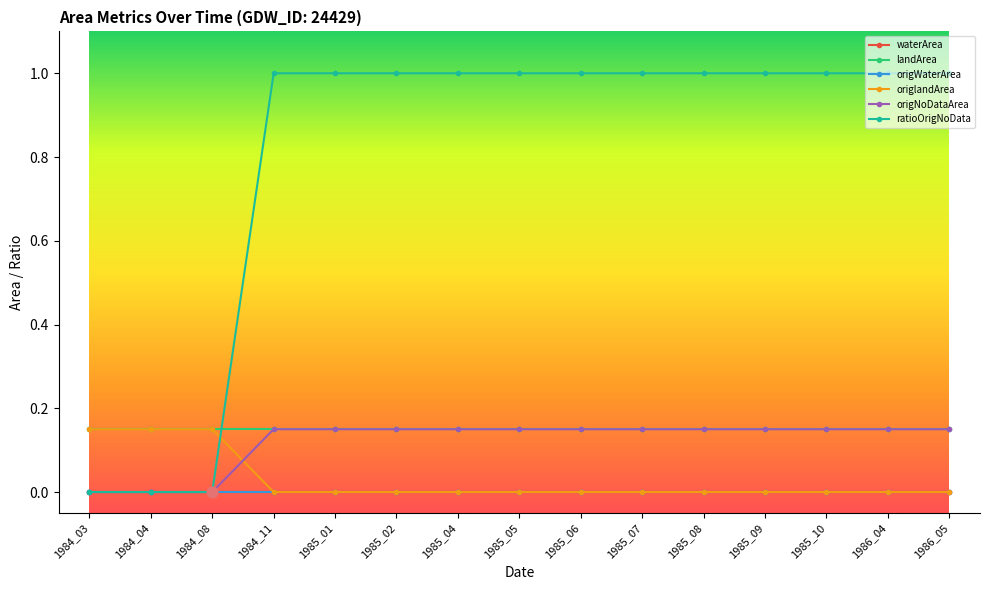

Is this an area chart (filled region under the line)?

No